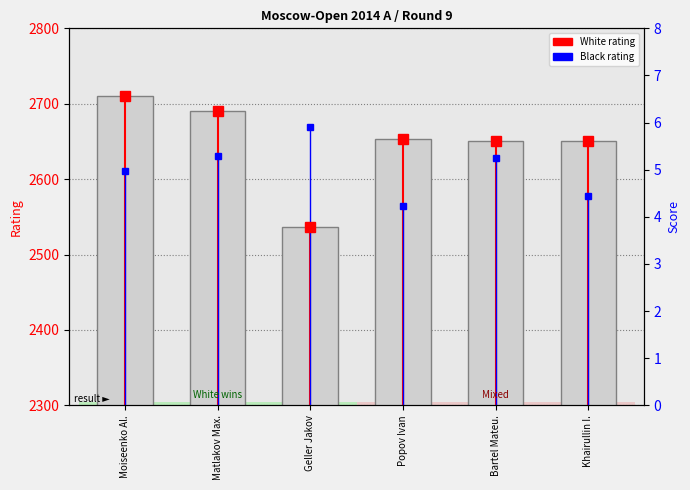

Count the number of data series in this chart.

3